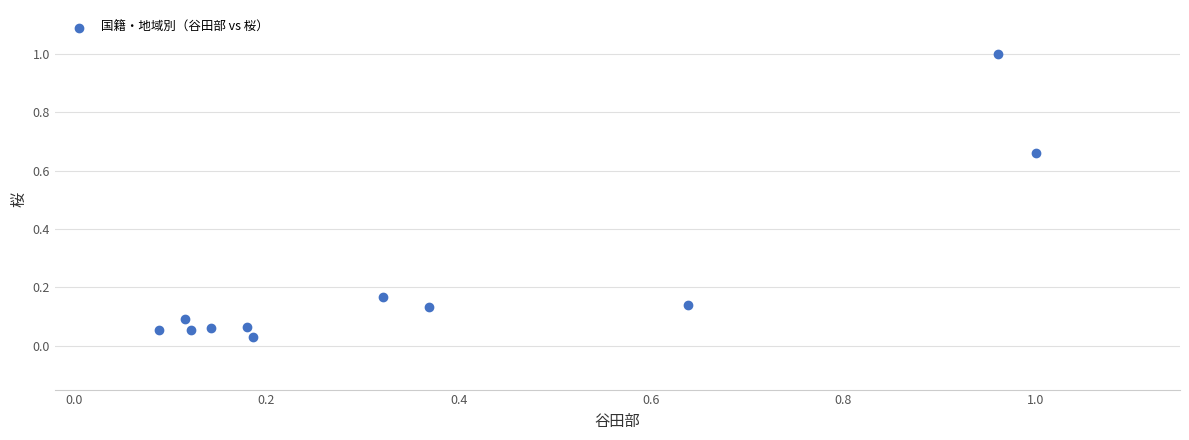

What is the range of Y values (max minus min)?

1.0